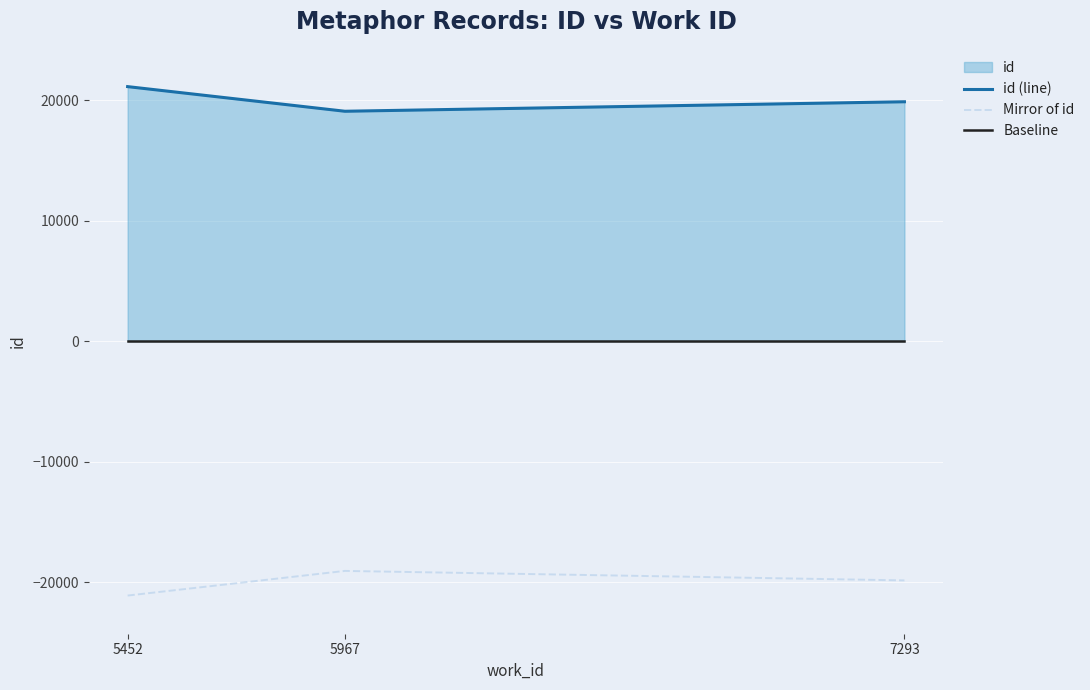

The value of Mirror of id at 7293 is -34939. True or false?

False